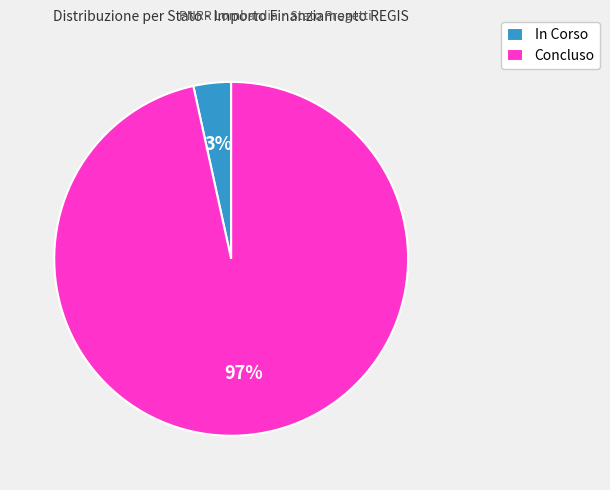

Do Concluso and In Corso together represent more than half of the pie?

Yes